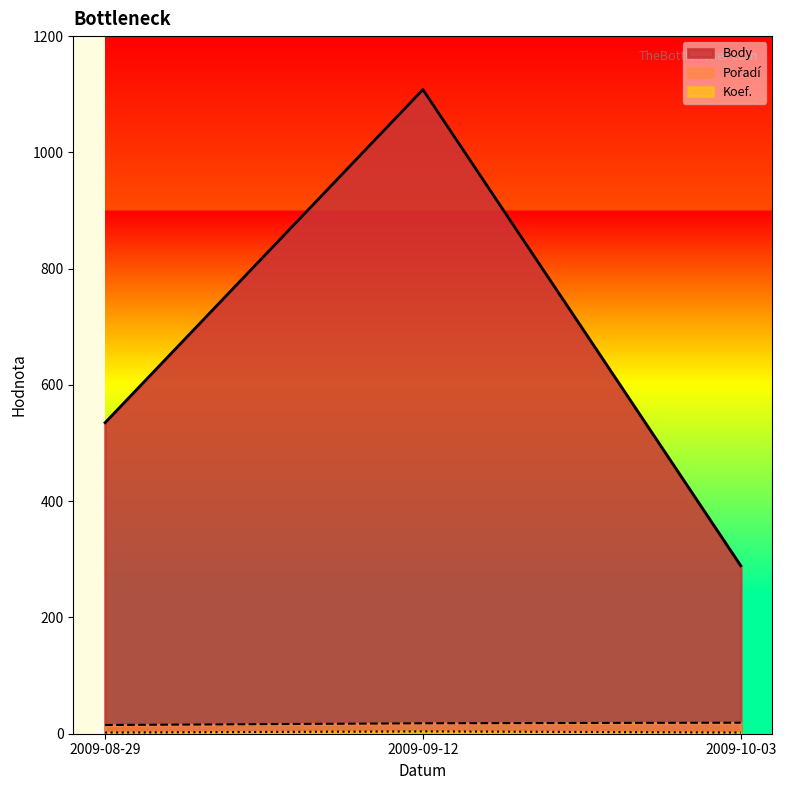

Count the number of data series in this chart.

3